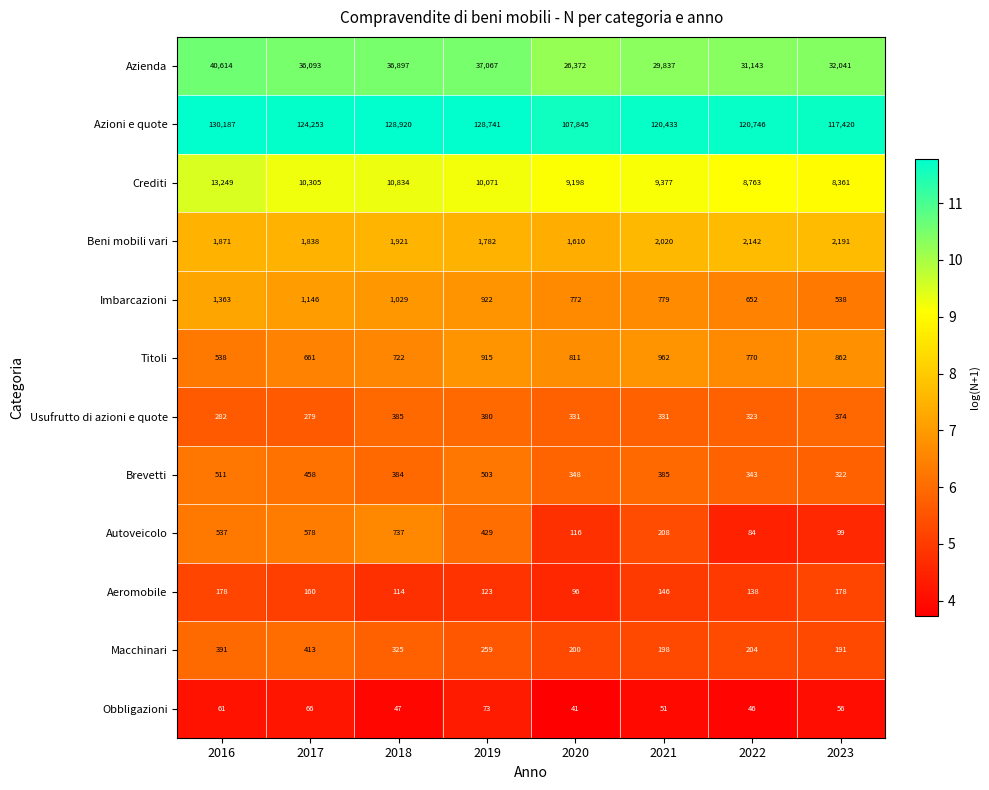

What is the minimum value for Usufrutto di azioni e quote?

279